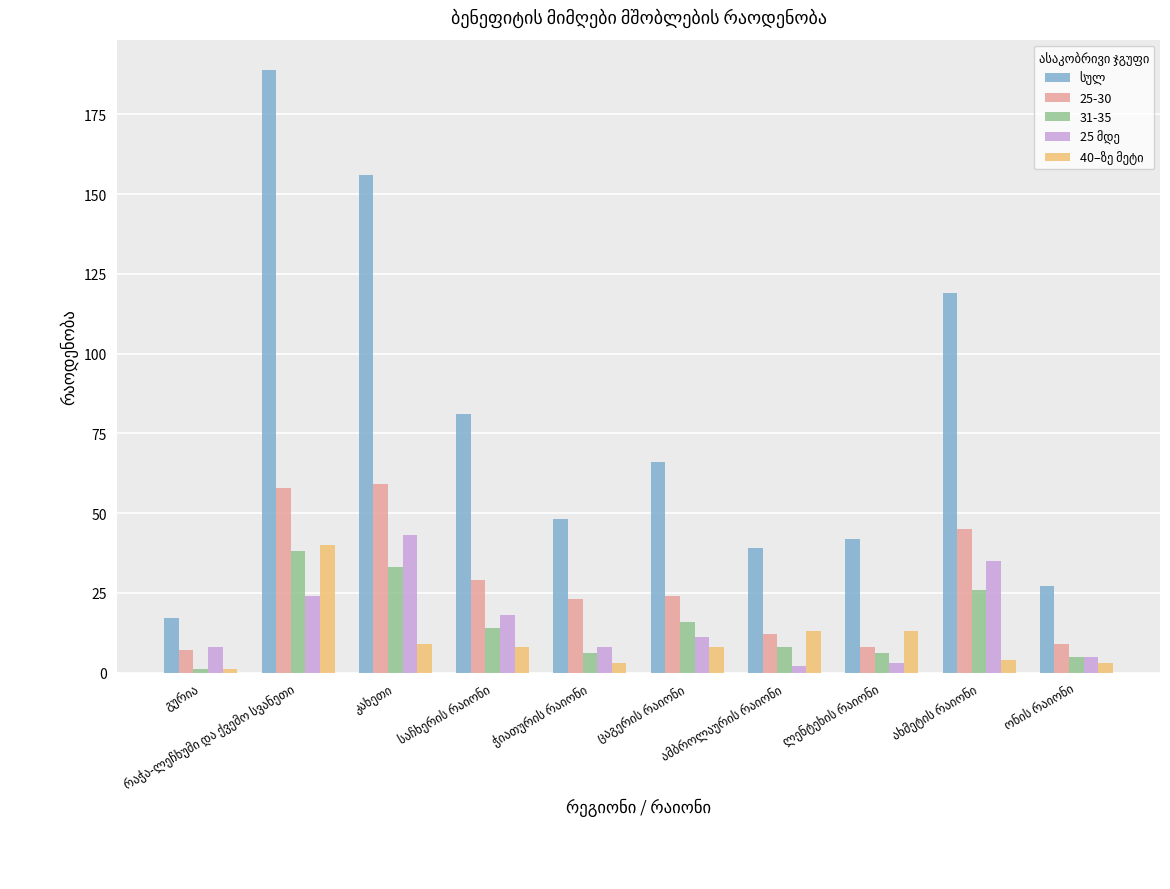

What is the sum of all 31-35 values?

153